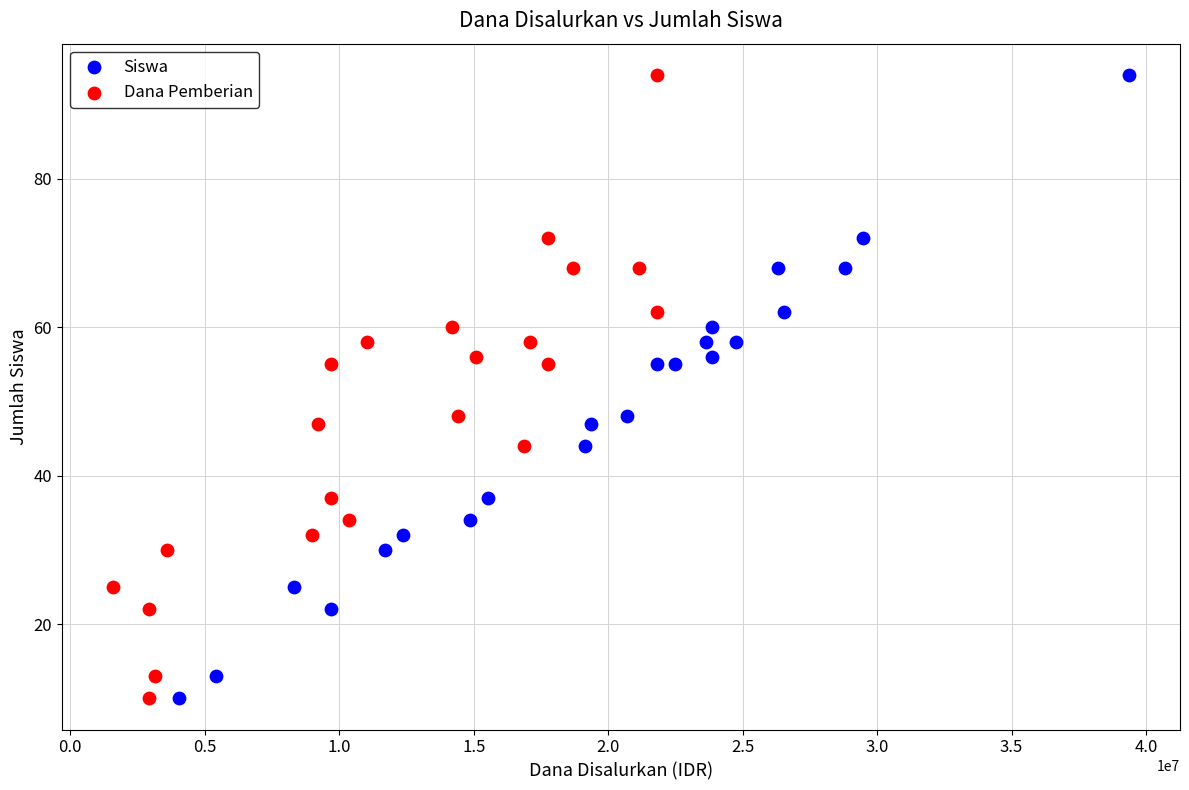

What are all the series names shown in the legend?

Siswa, Dana Pemberian